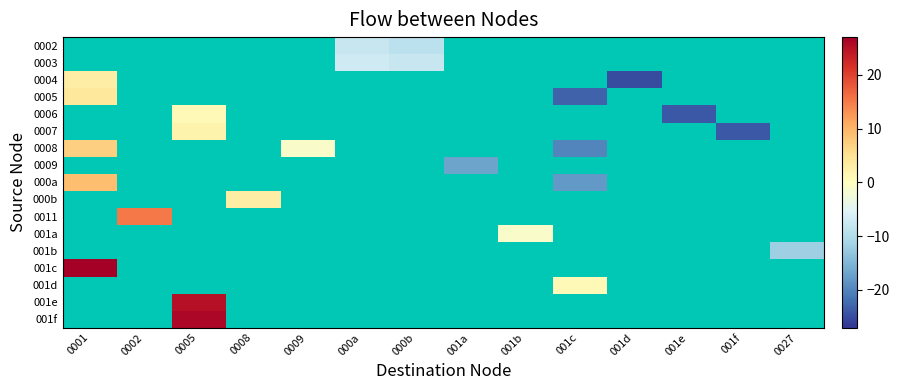

Count the number of categories in the chart.

14